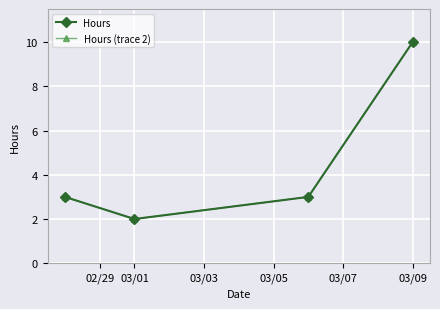

Is this an area chart (filled region under the line)?

No